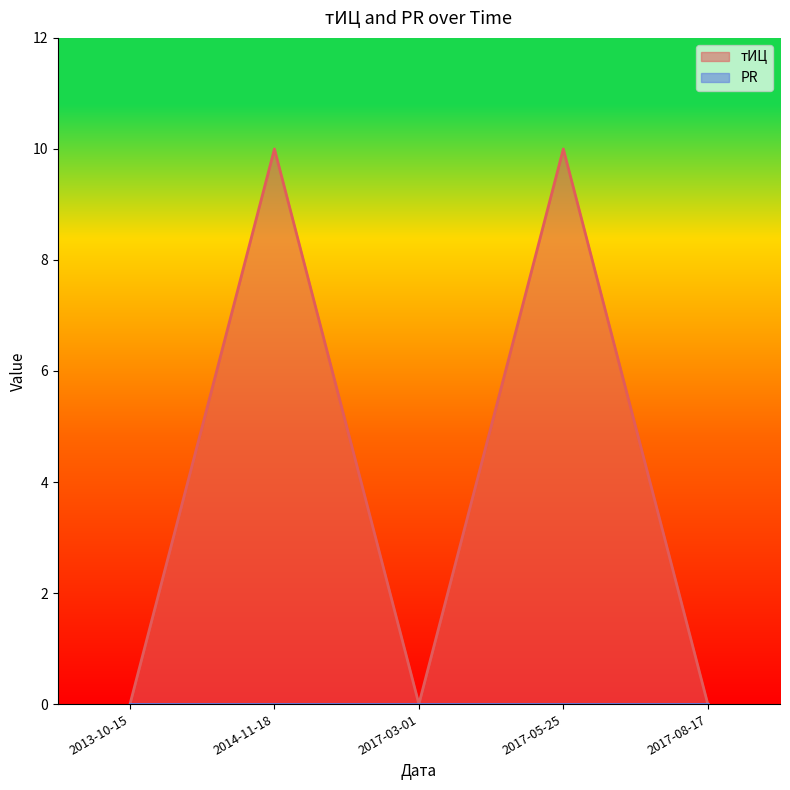

True or false: the data shows 16 at 2017-05-25.

False